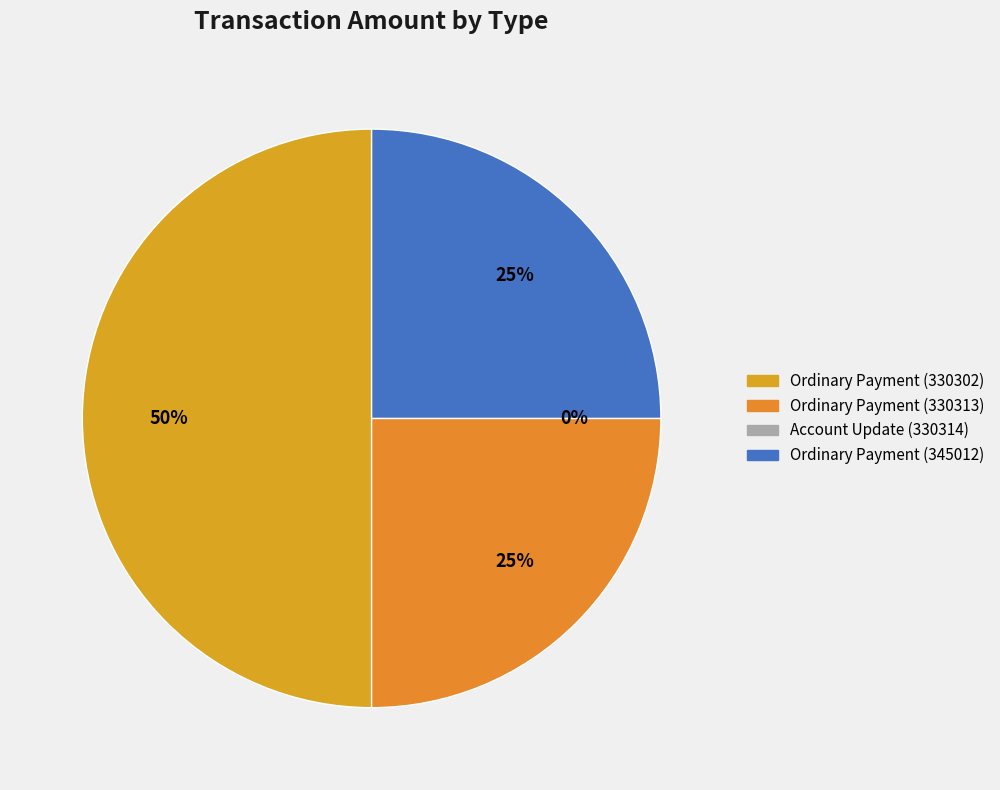

Is it true that Ordinary Payment (330302) is 50% of the pie?

True